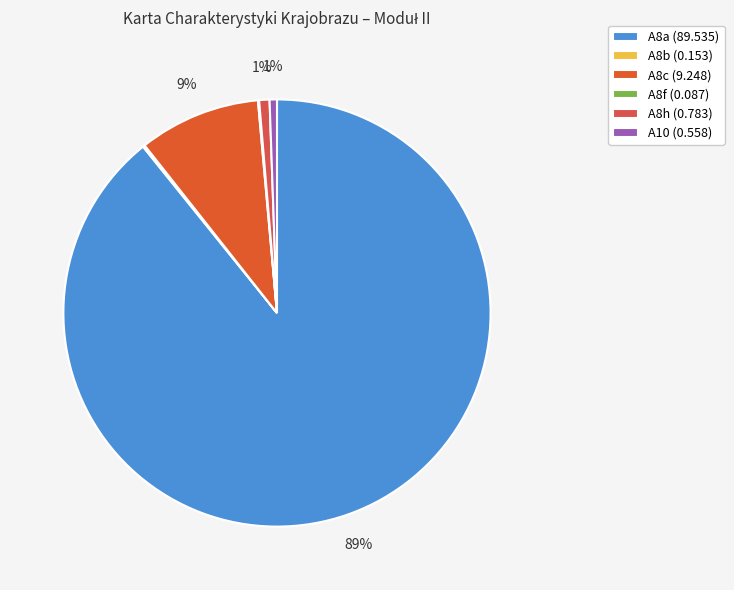

Count the number of slices in the pie.

6